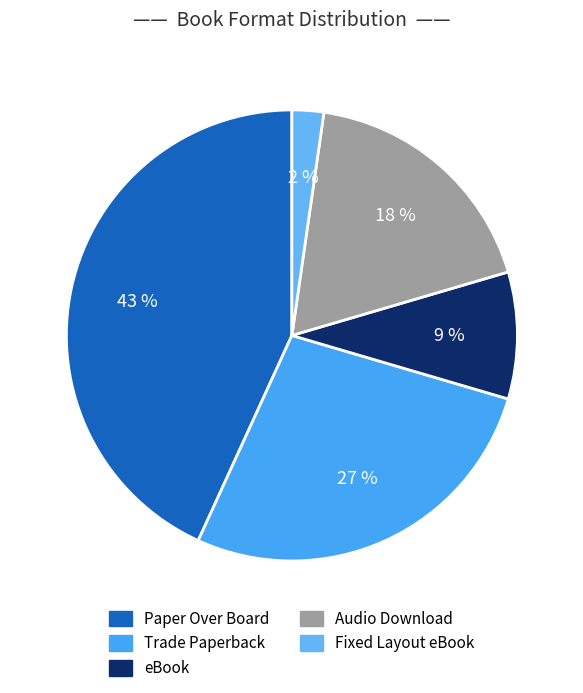

What is the smallest slice in the pie chart?

Fixed Layout eBook